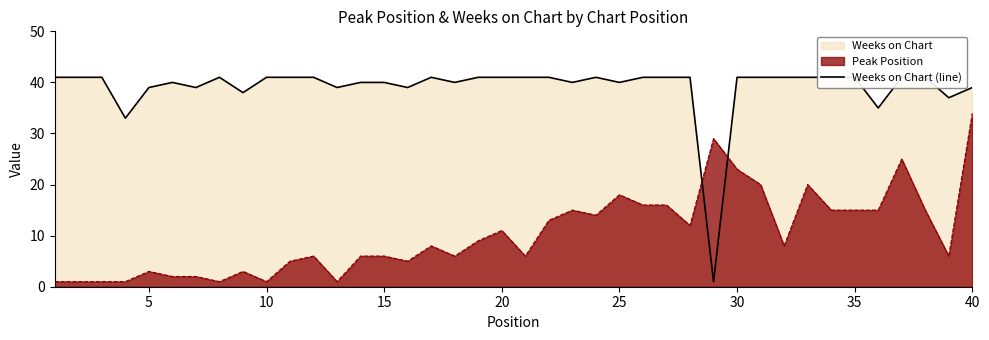

At which label does Peak Position reach its peak?

40